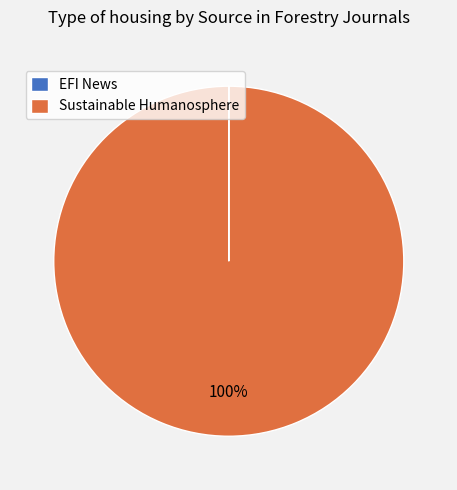

Which slice is the largest?

Sustainable Humanosphere